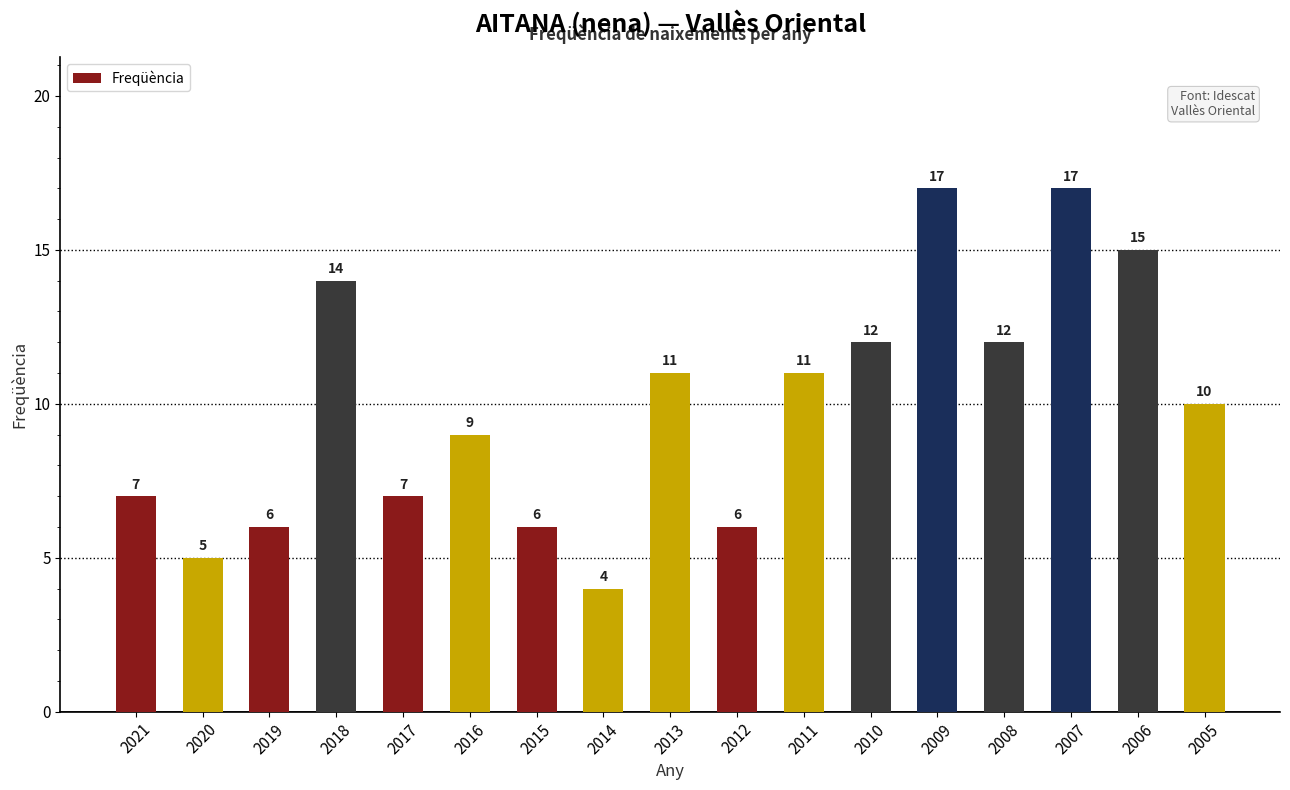

Reading left to right, list all the values displayed in this chart.

2021=7	2020=5	2019=6	2018=14	2017=7	2016=9	2015=6	2014=4	2013=11	2012=6	2011=11	2010=12	2009=17	2008=12	2007=17	2006=15	2005=10